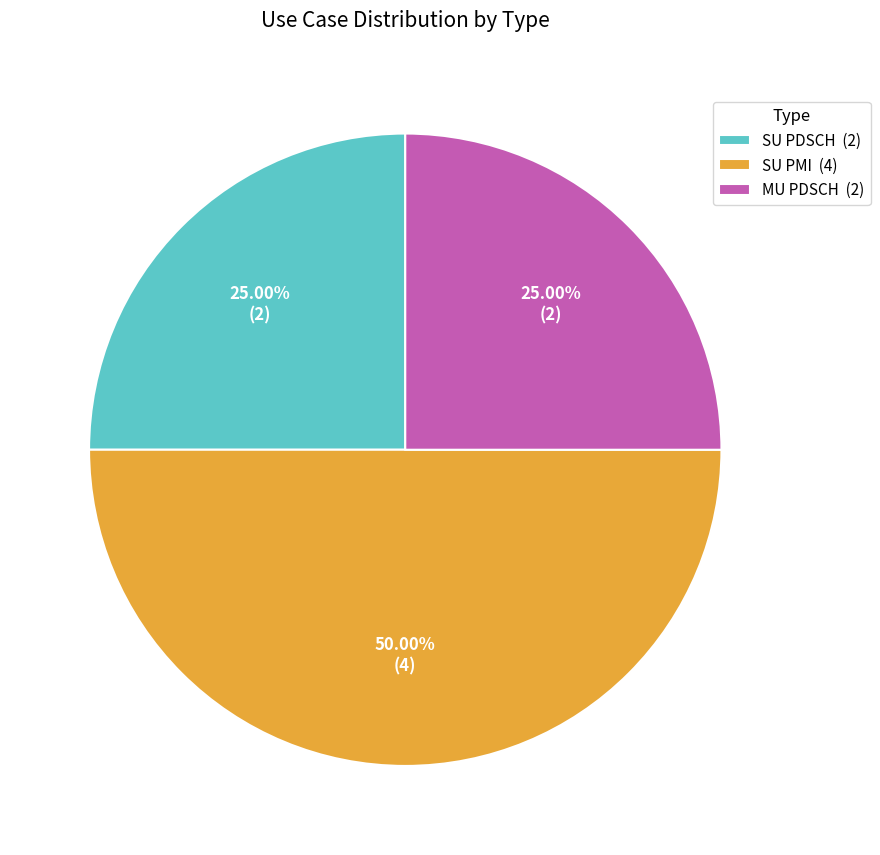

Do SU PMI and SU PDSCH together represent more than half of the pie?

Yes